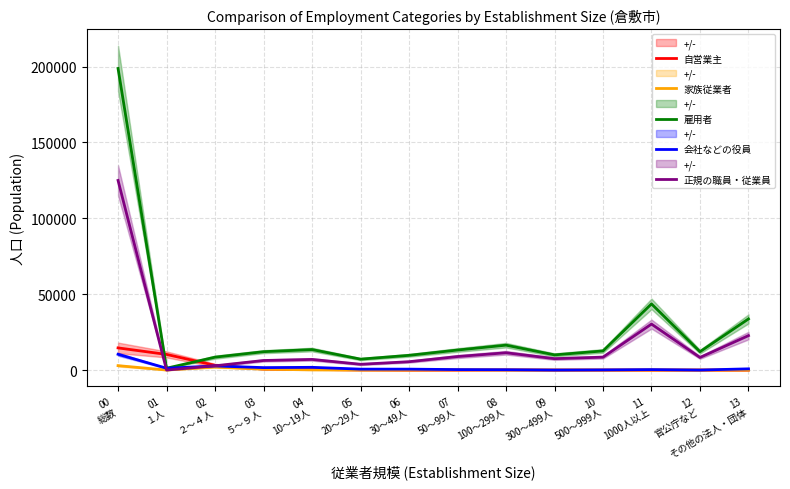

What is the label of the 11th point from the left?

10
500～999人